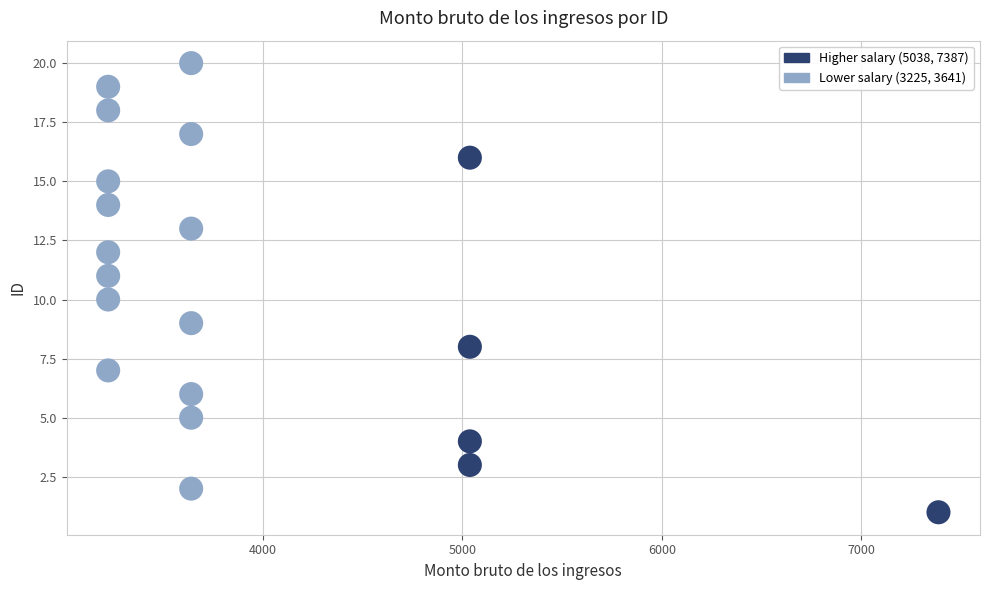

What is the range of Y values (max minus min)?

19